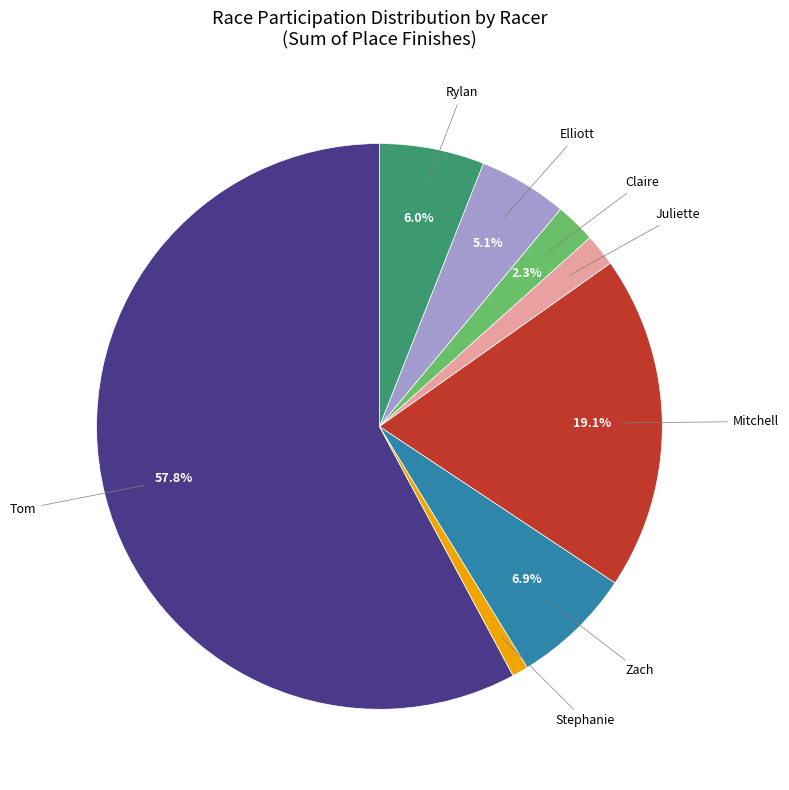

Does any single category account for the majority?

Yes